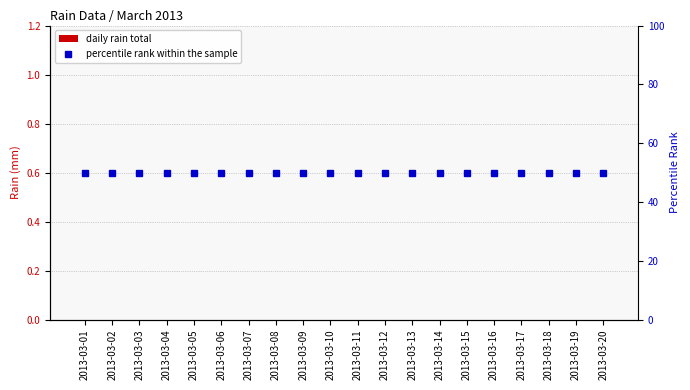

Is the value of daily rain total at 2013-03-20 greater than the value of percentile rank within the sample at 2013-03-12?

No